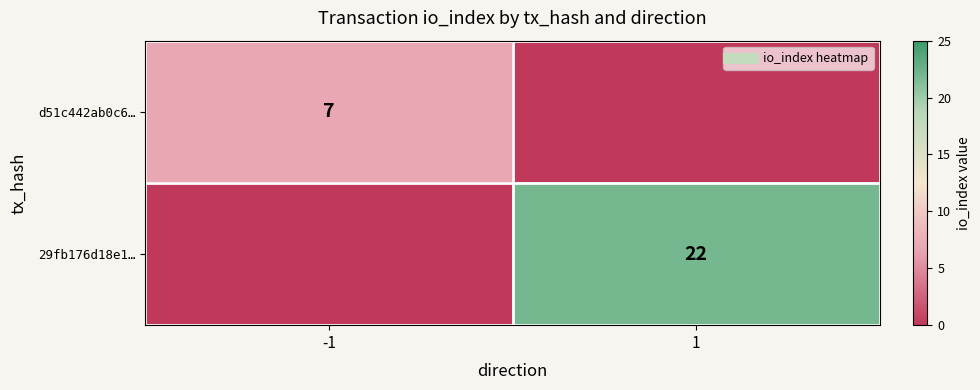

Which series has the largest total across all categories?

29fb176d18e1…